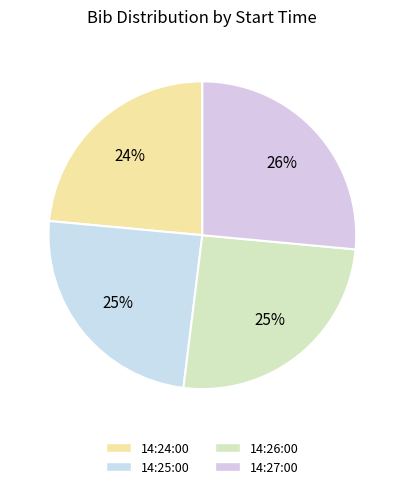

Count the number of slices in the pie.

4